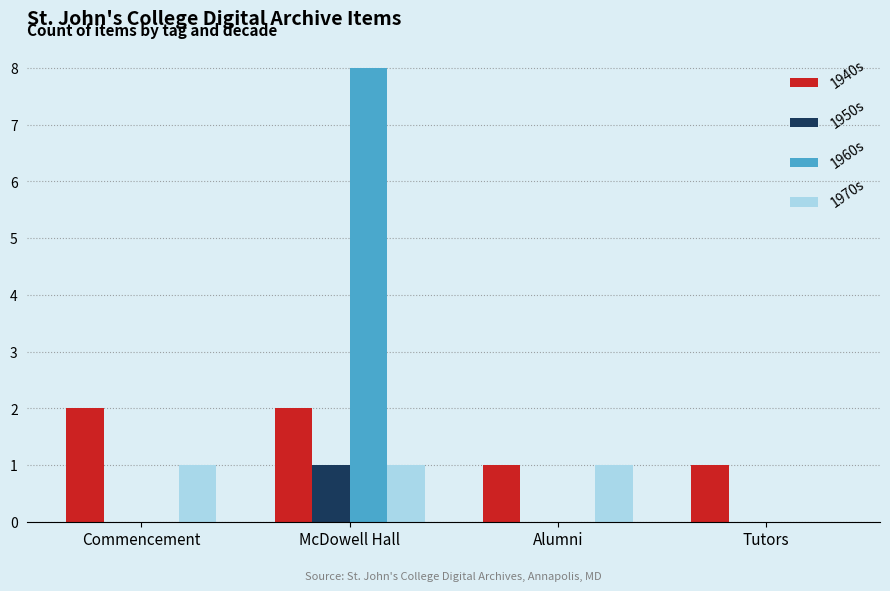

How many groups of bars are there?

4